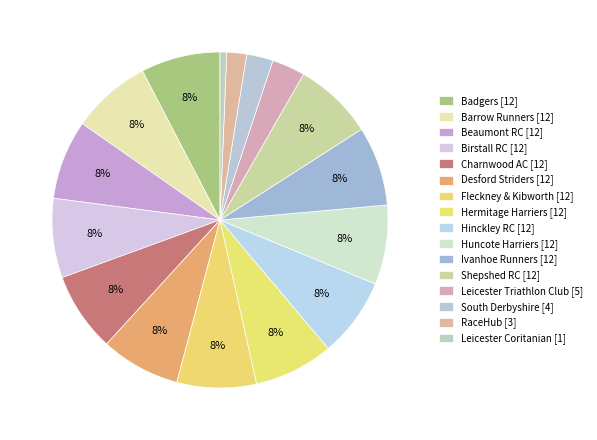

Count the number of slices in the pie.

16